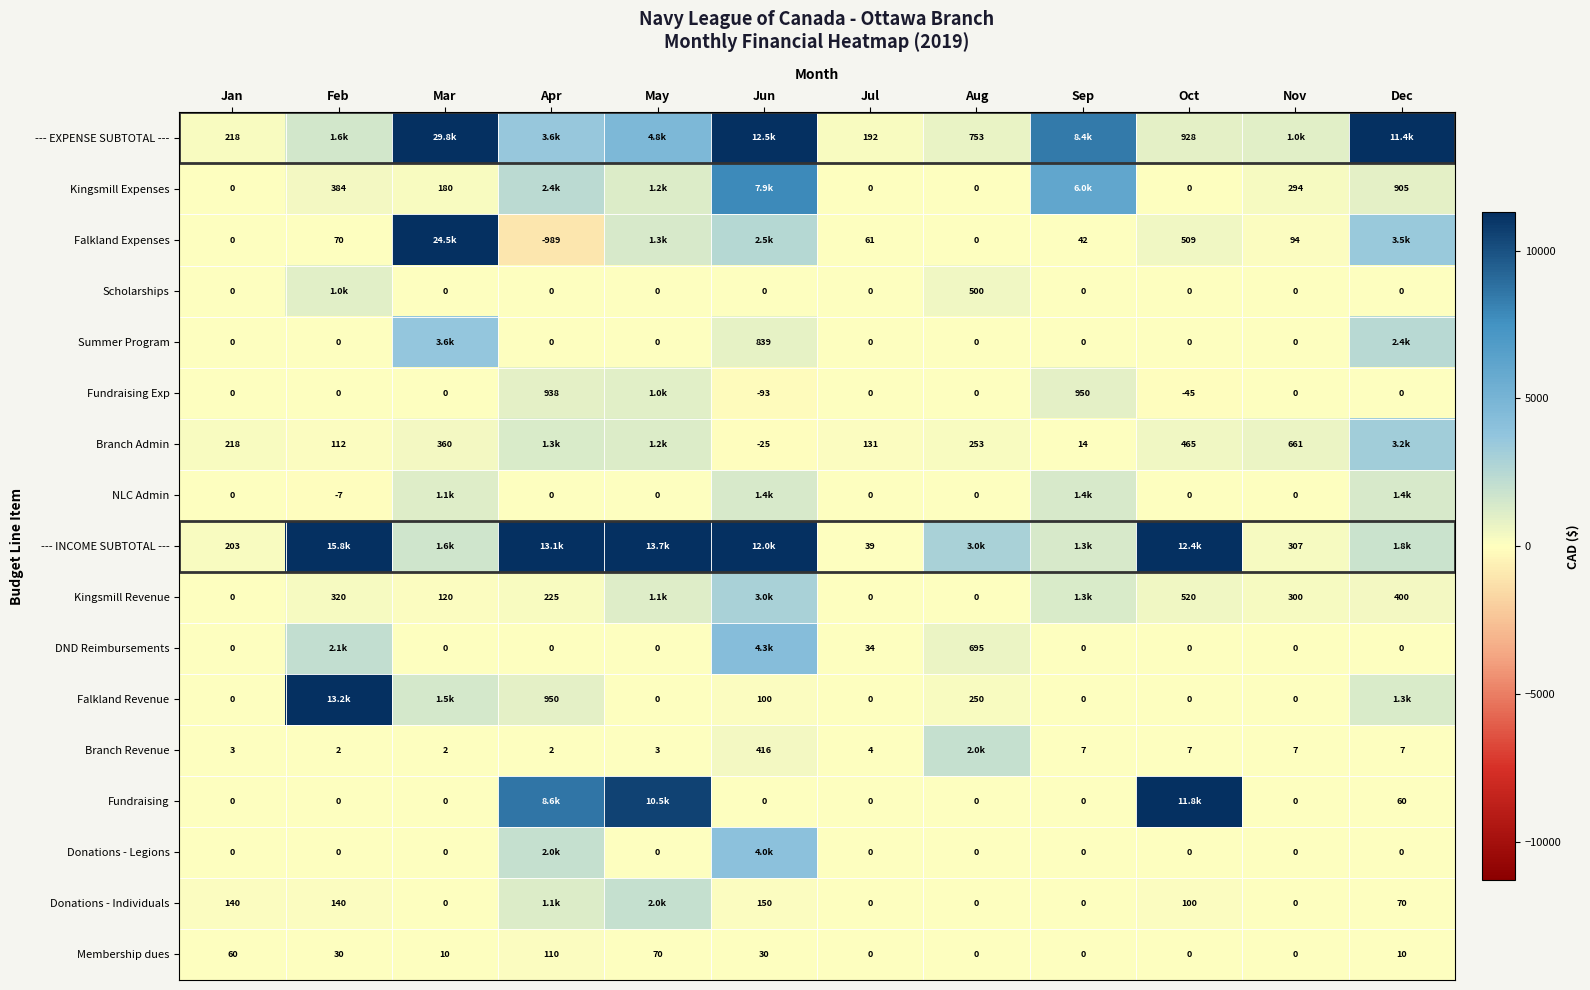

True or false: Kingsmill Revenue has a value of 520.0 at Oct.

True